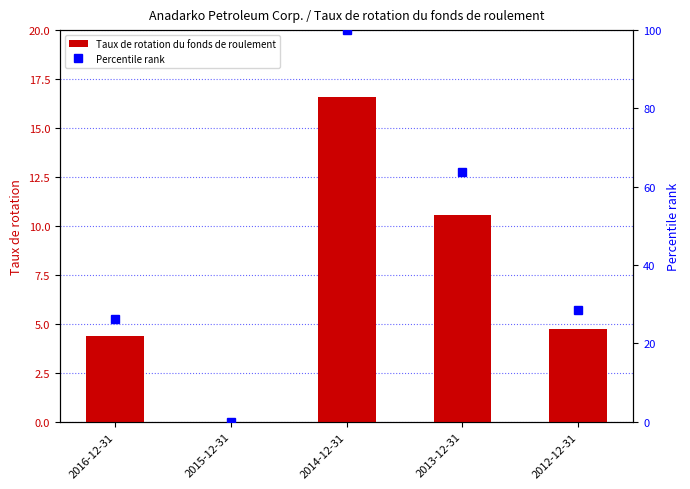

The value of Percentile rank at 2015-12-31 is -58.4. True or false?

False